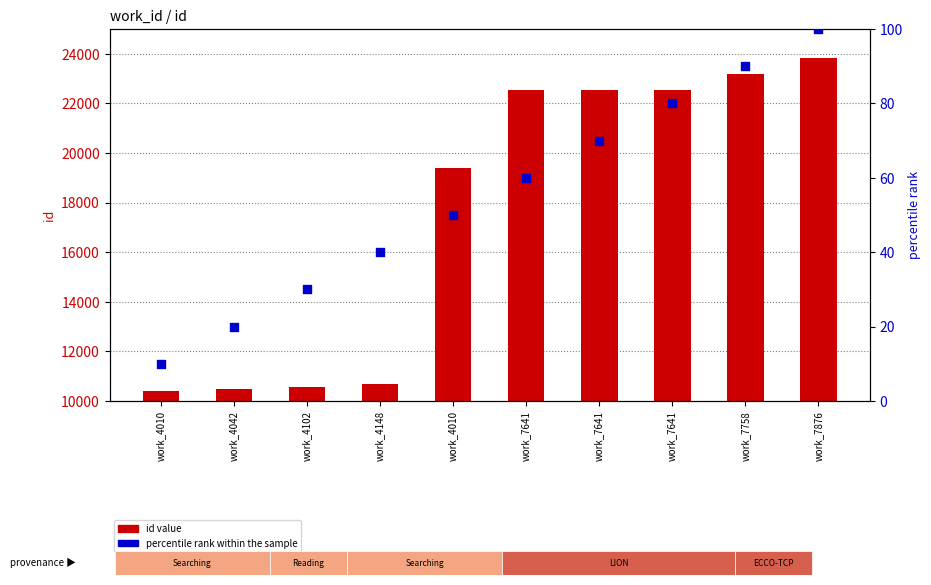

Which series has the largest Y range (max minus min)?

id value